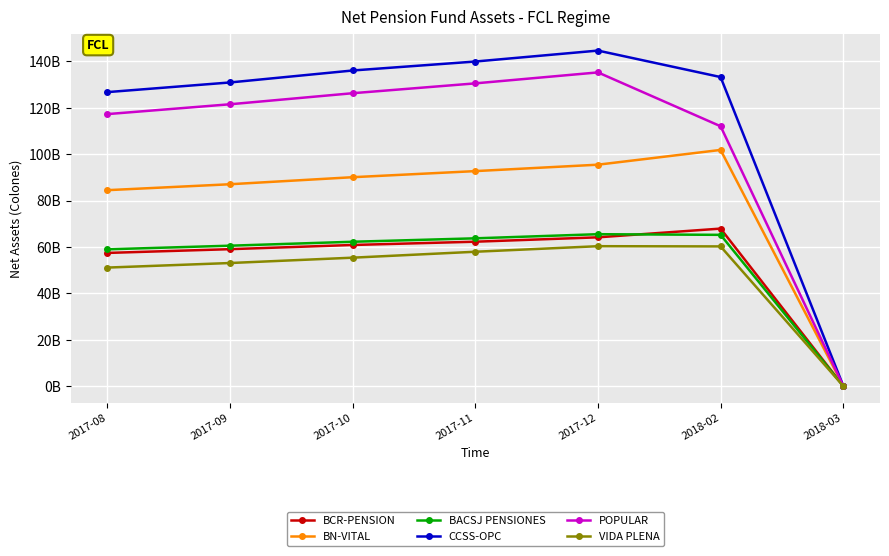

True or false: BACSJ PENSIONES and VIDA PLENA intersect in this chart.

False